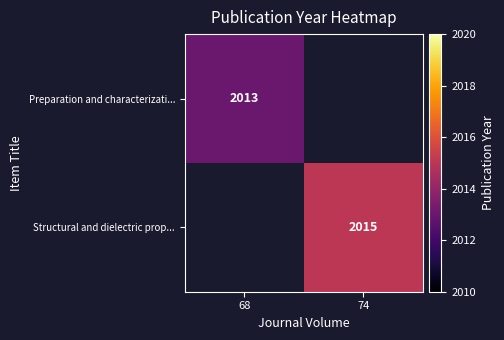

The Structural and dielectric prop... series shows 3573 at 74. True or false?

False